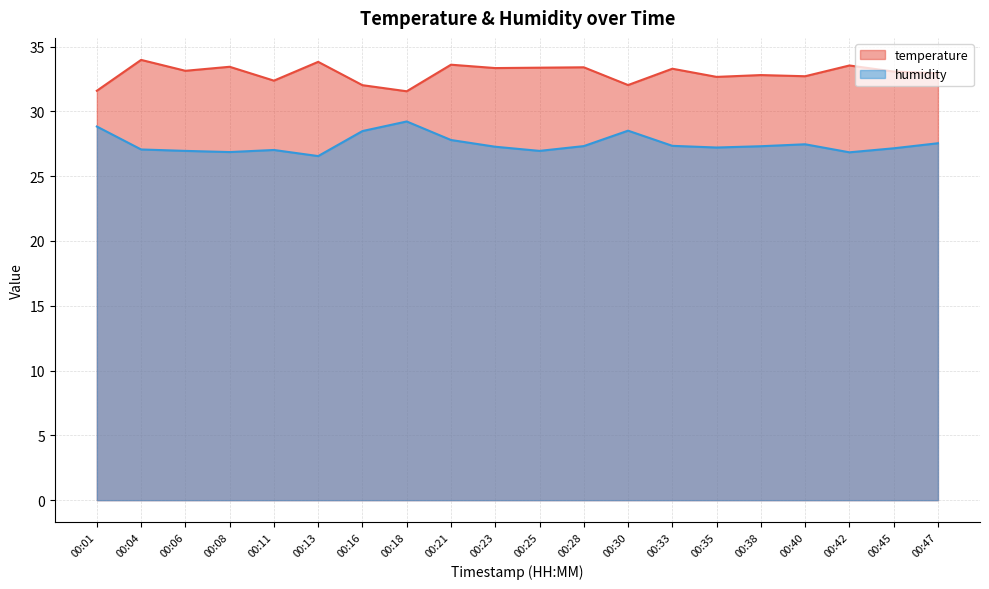

Rank the series at 00:45 from lowest to highest value.

humidity, temperature